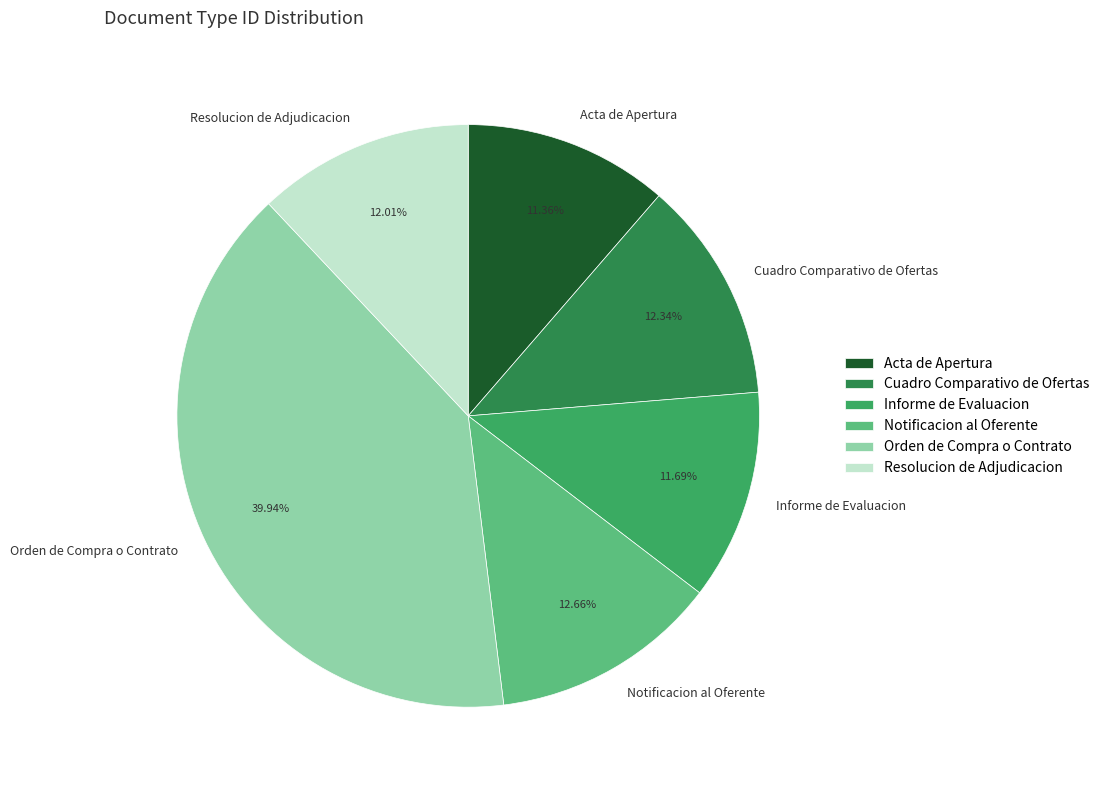

To the nearest percent, what portion does Resolucion de Adjudicacion represent?

12%